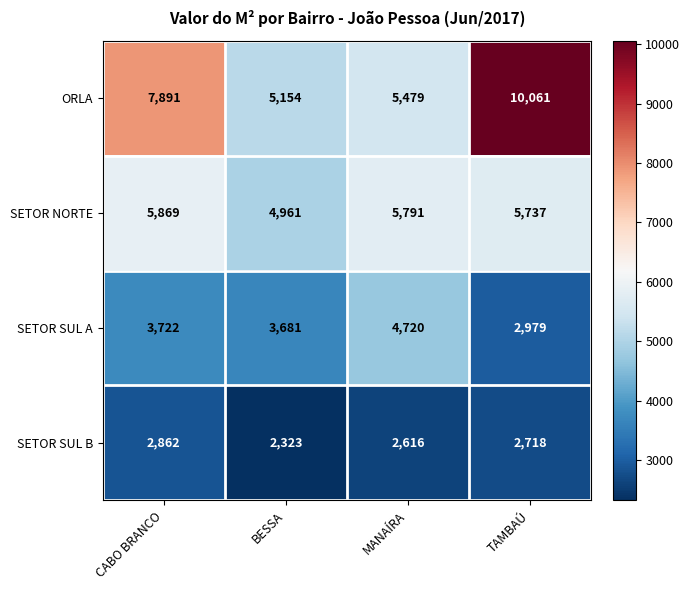

What is the total value across all series at TAMBAÚ?

21495